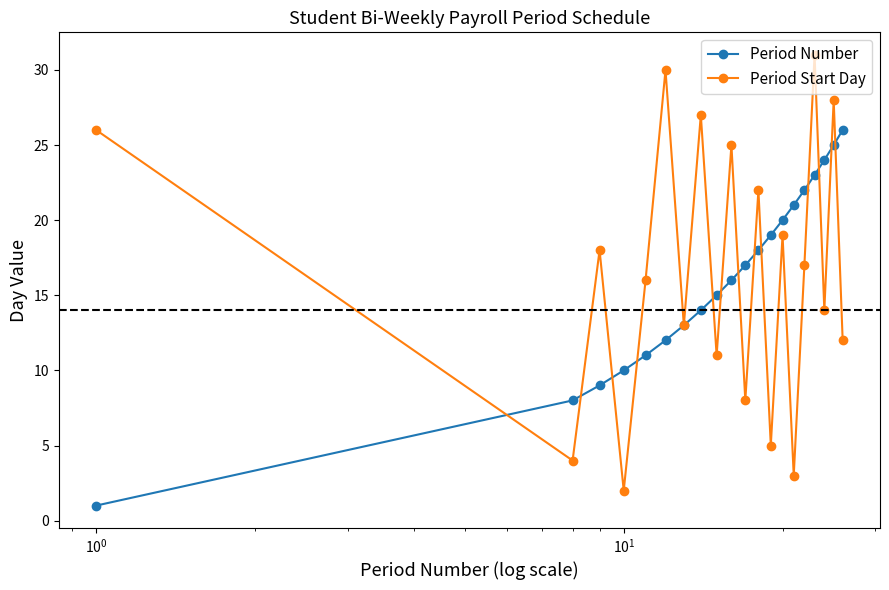

What is the maximum value shown in the chart?

31